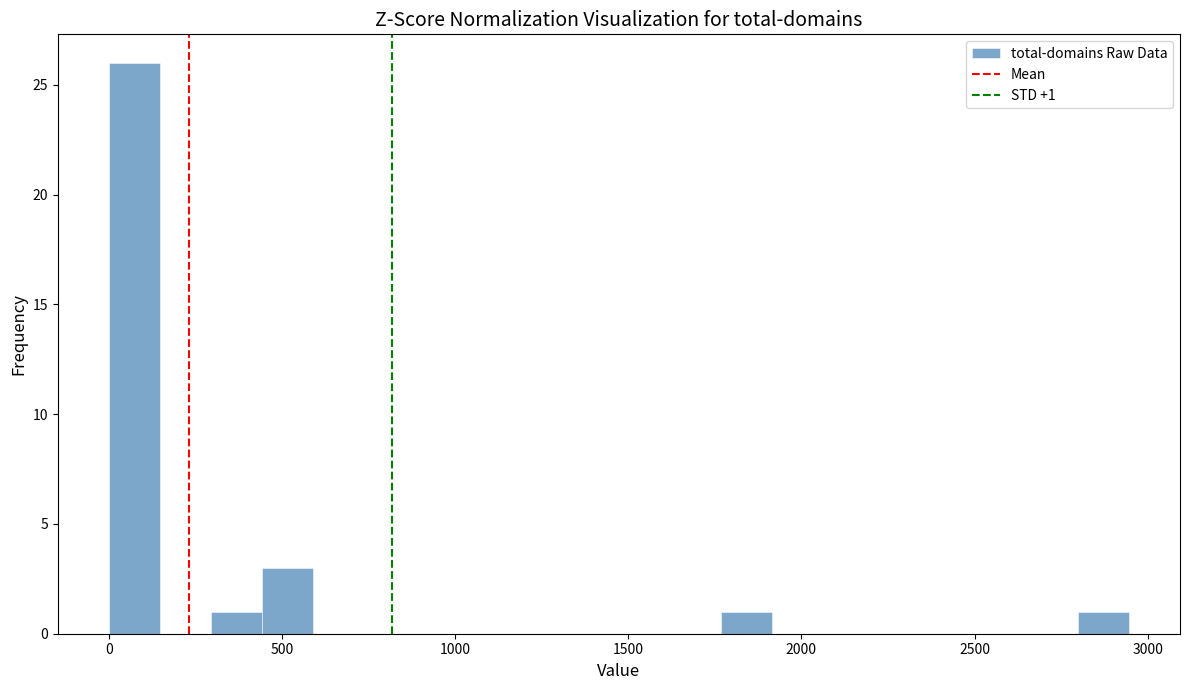

Read against the x-axis, roughly where is the centre of the tallest bar?

50